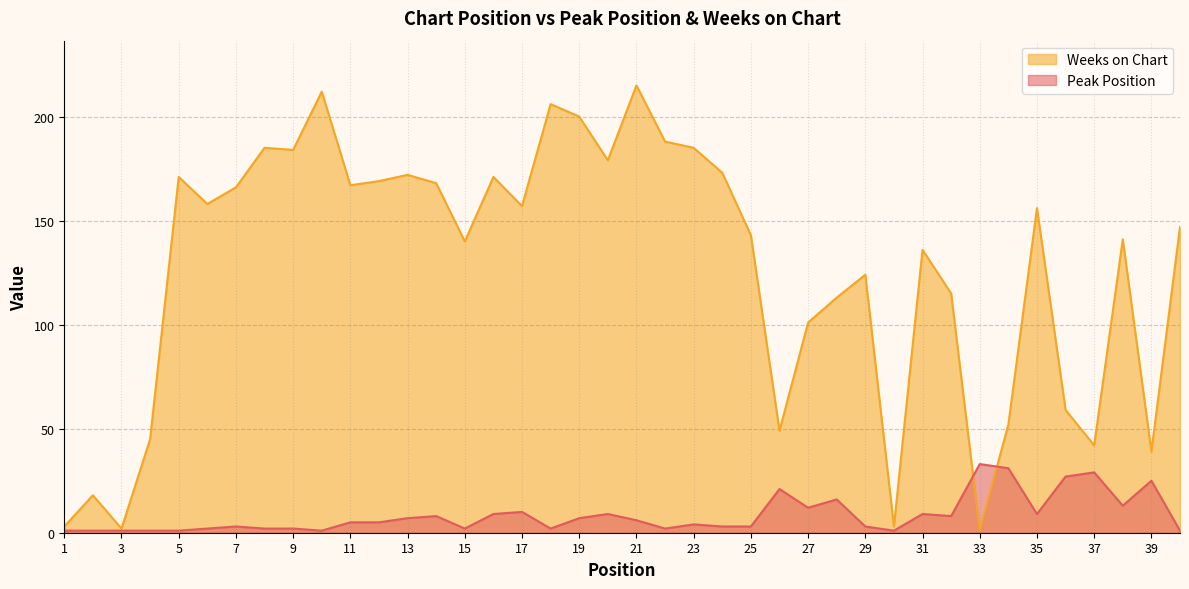

What is the total value across all series at 27?

113